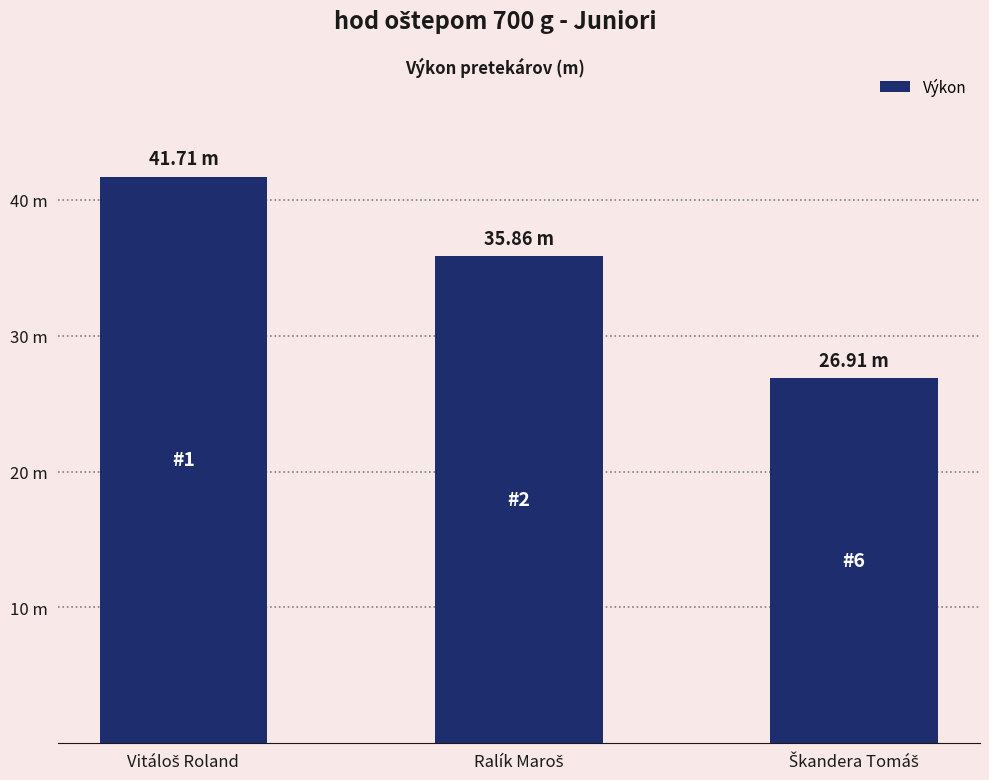

Are the bars horizontal?

No